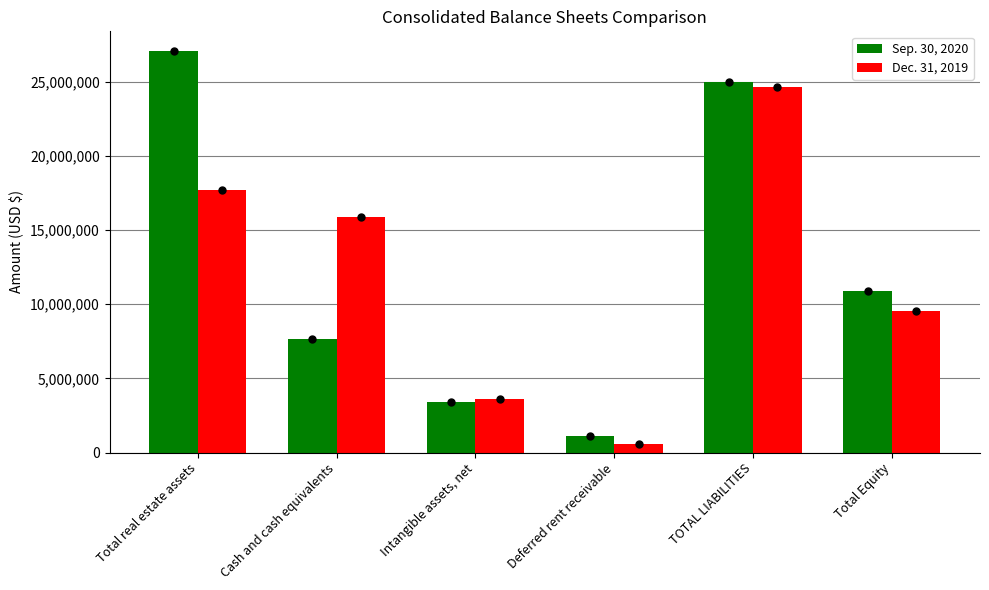

What is the average value of the Dec. 31, 2019 series?

11982021